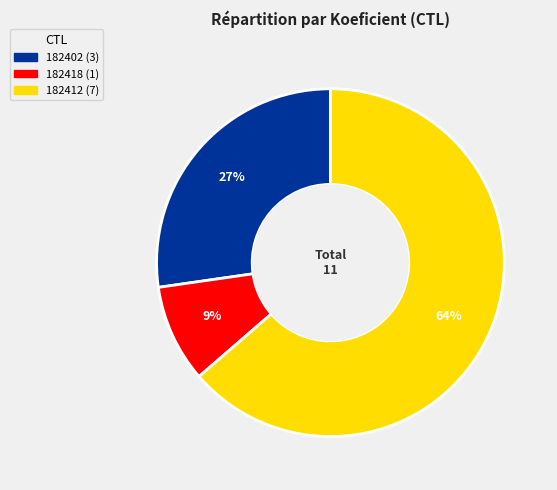

Between 182418 and 182402, which is larger?

182402